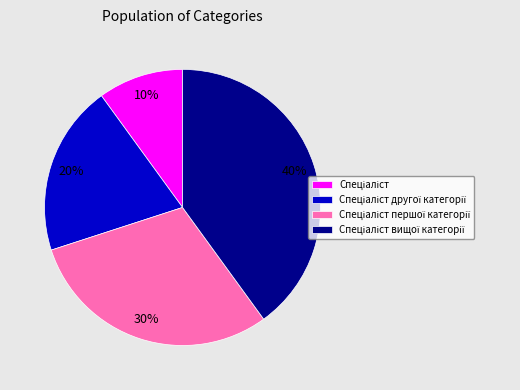

Count the number of slices in the pie.

4